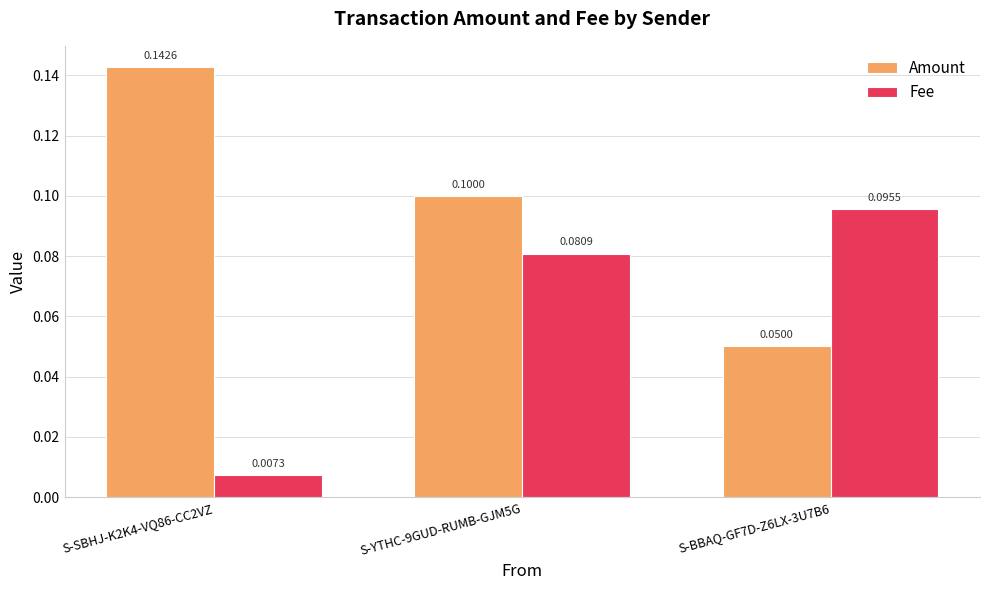

Which series has the largest range (max minus min)?

Amount